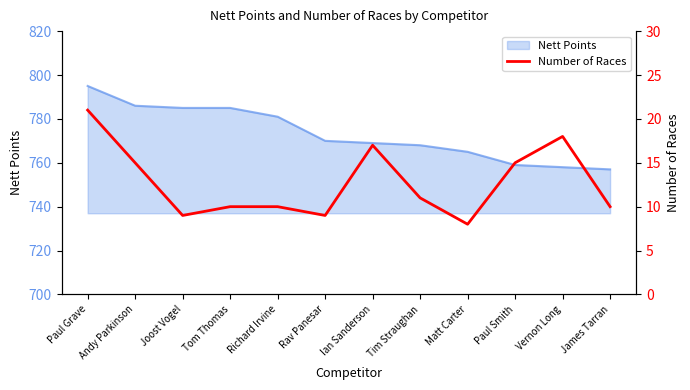

Is it true that Nett Points equals 285 at Joost Vogel?

False